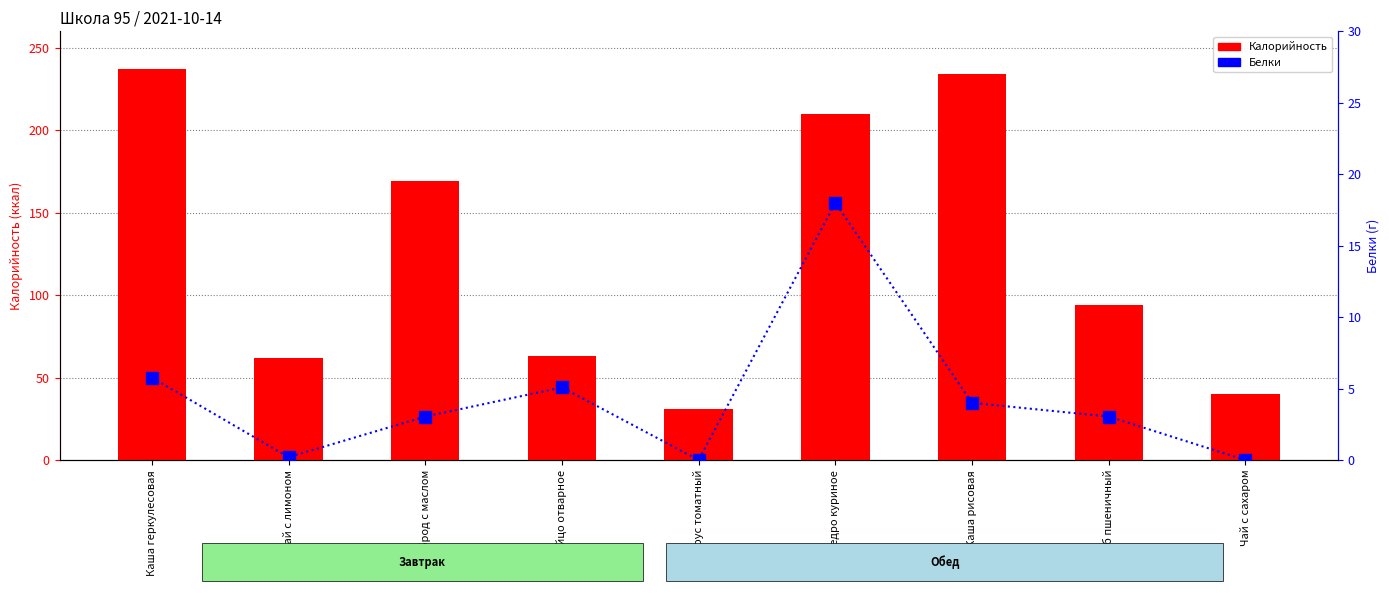

What is the sum of all Калорийность values?

1140.0